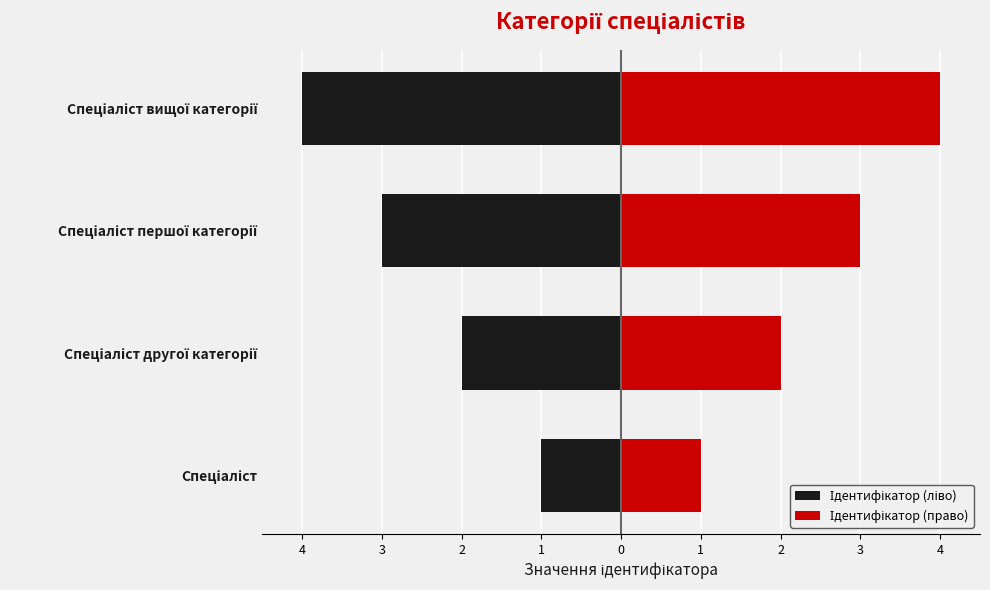

List the series in order of their peak value, highest first.

Ідентифікатор (право), Ідентифікатор (ліво)